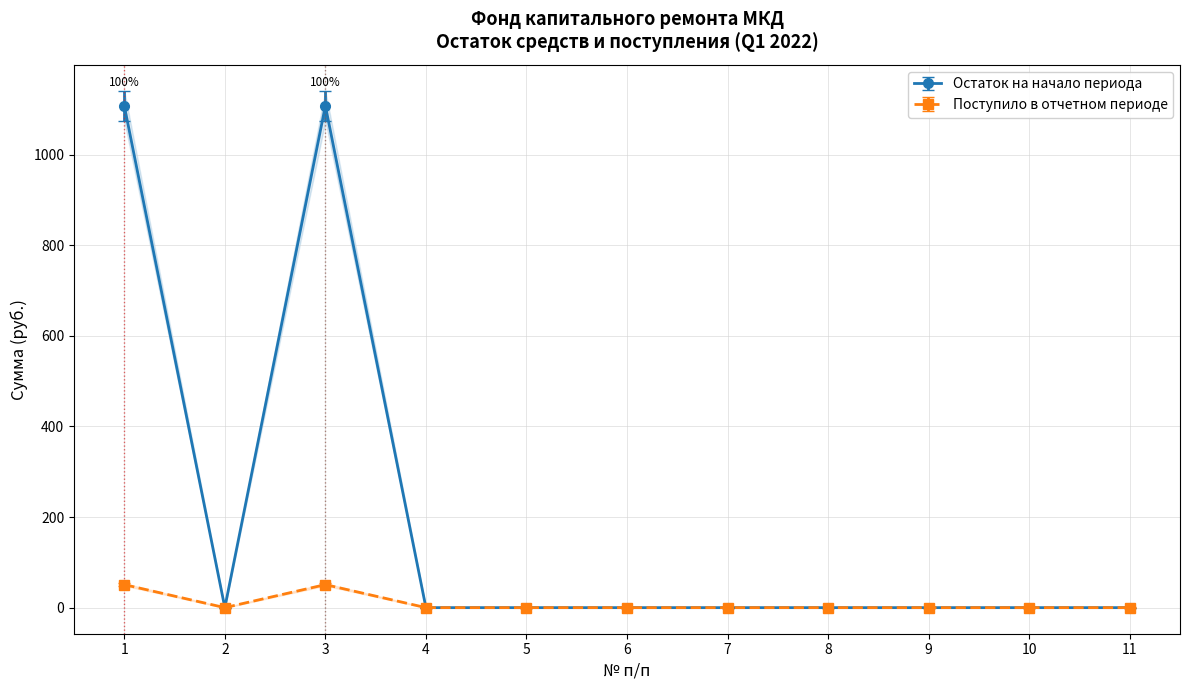

What is the value of the Остаток на начало периода point at the 2nd from the left?

0.0